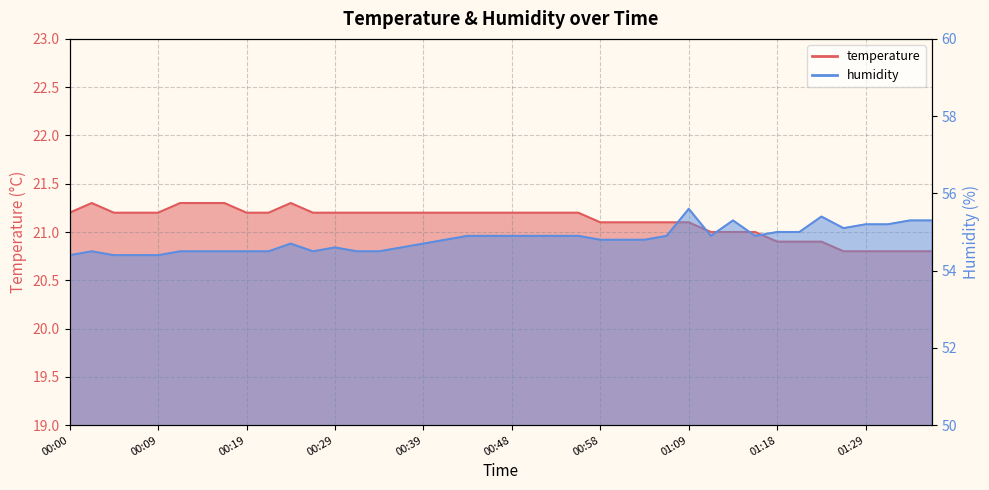

How many lines are shown in the chart?

2